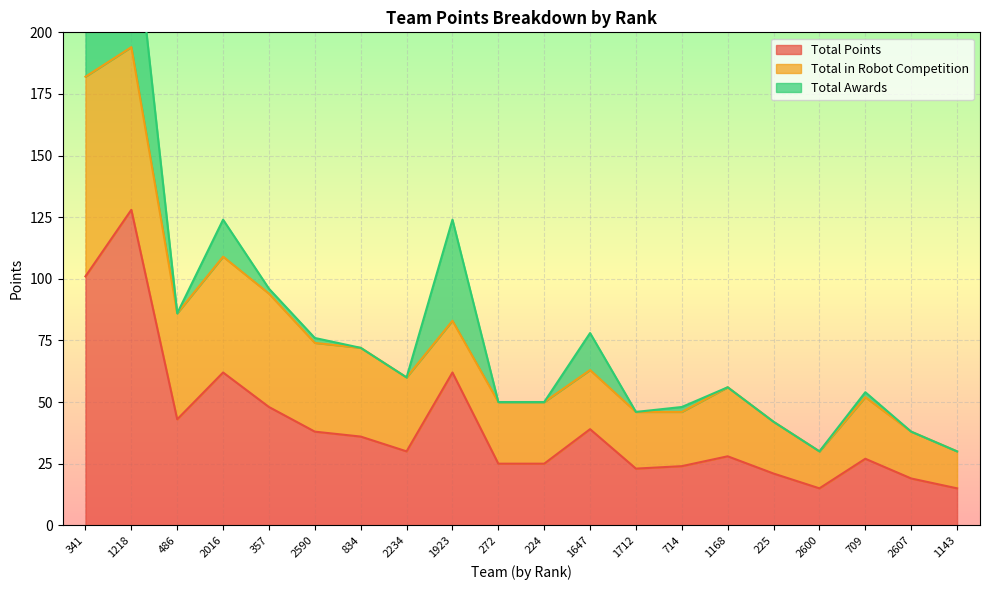

Reading right to left, what are all the values shown in this chart?

Total Points: 15	19	27	15	21	28	24	23	39	25	25	62	30	36	38	48	62	43	128	101
Total in Robot Competition: 15	19	25	15	21	28	22	23	24	25	25	21	30	36	36	46	47	43	66	81
Total Awards: 0	0	2	0	0	0	2	0	15	0	0	41	0	0	2	2	15	0	62	20